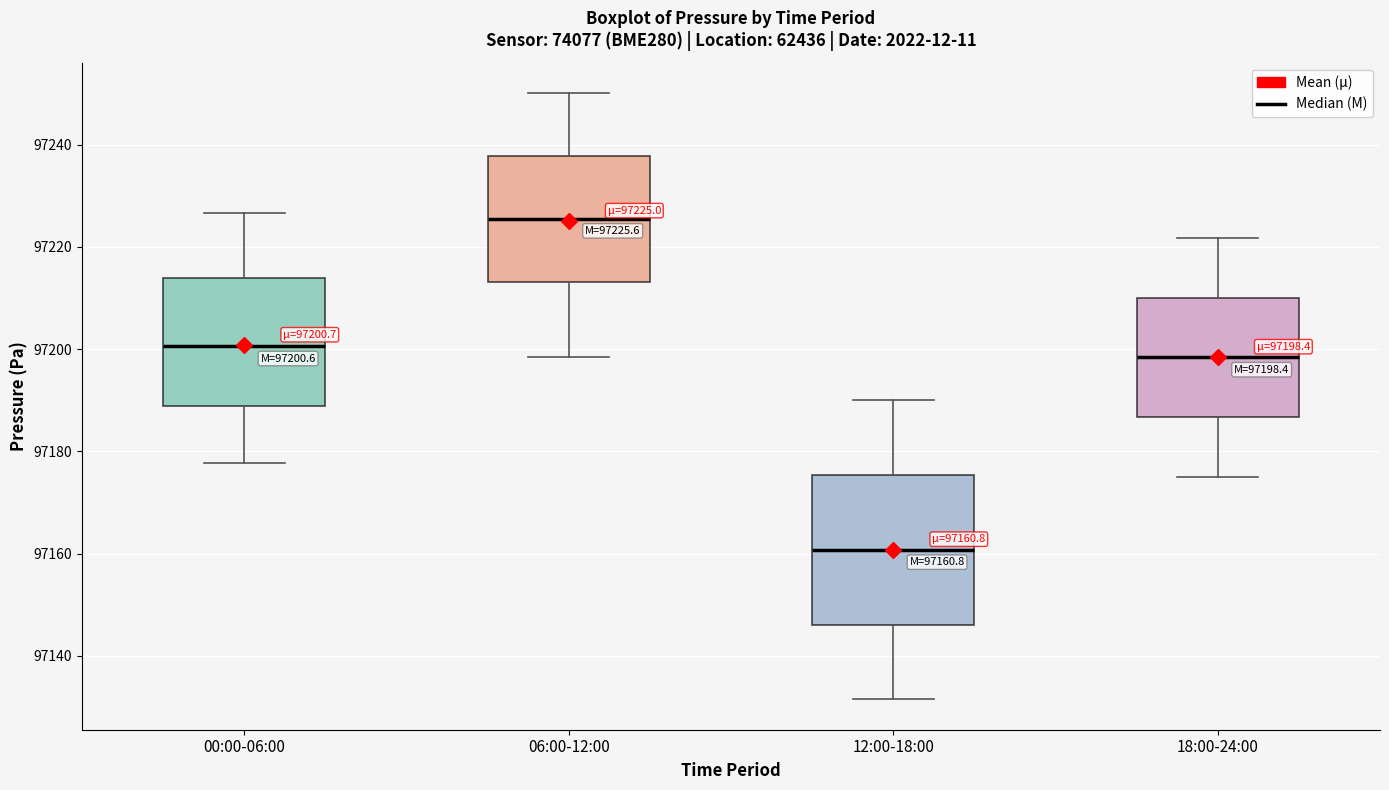

Comparing the boxes themselves (not the whiskers), which one is the tallest?

12:00-18:00